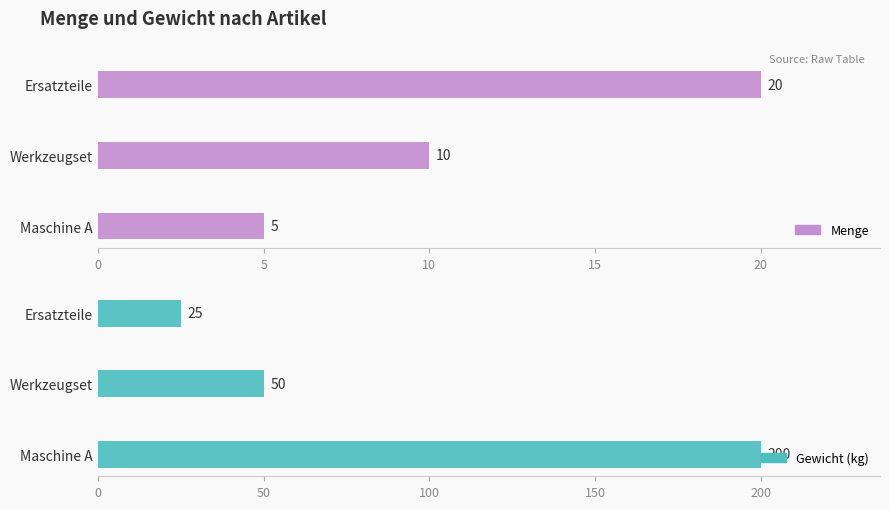

What is the difference between the maximum and minimum values in the Gewicht (kg) series?

175